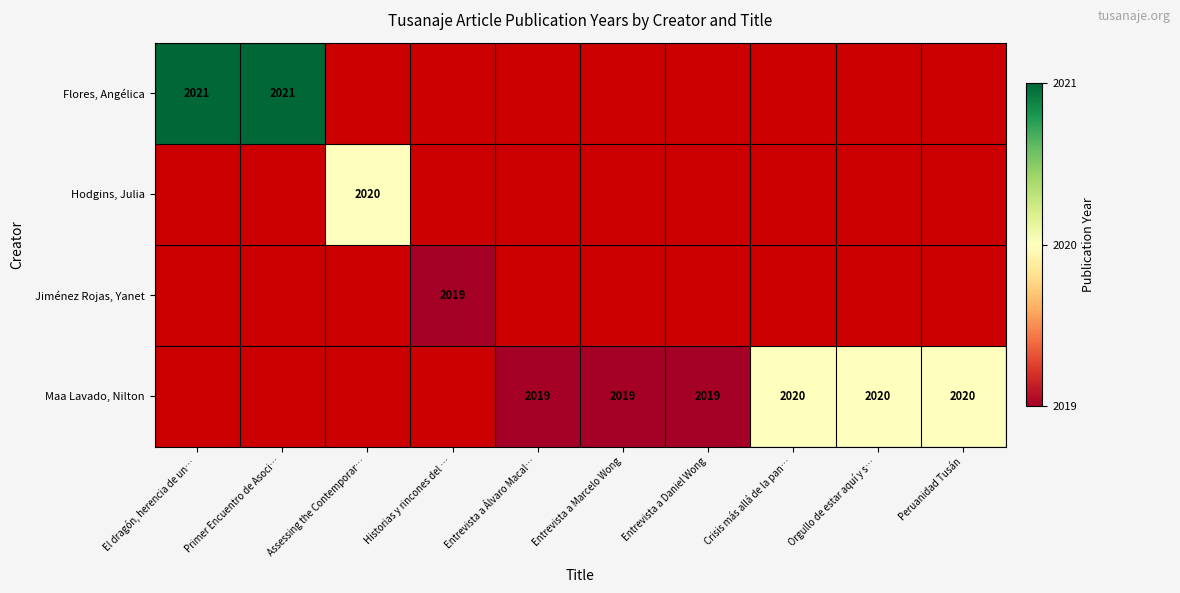

True or false: Maa Lavado, Nilton has a value of 3296 at Orgullo de estar aquí y s….

False